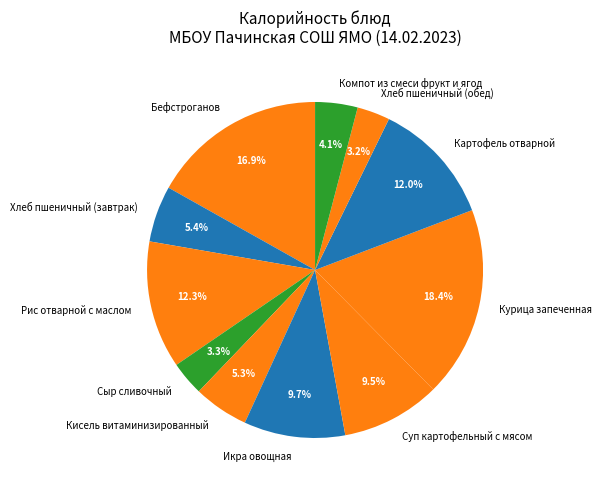

Approximately how many times larger is the value at Суп картофельный с мясом compared to Хлеб пшеничный (обед)?

3.0